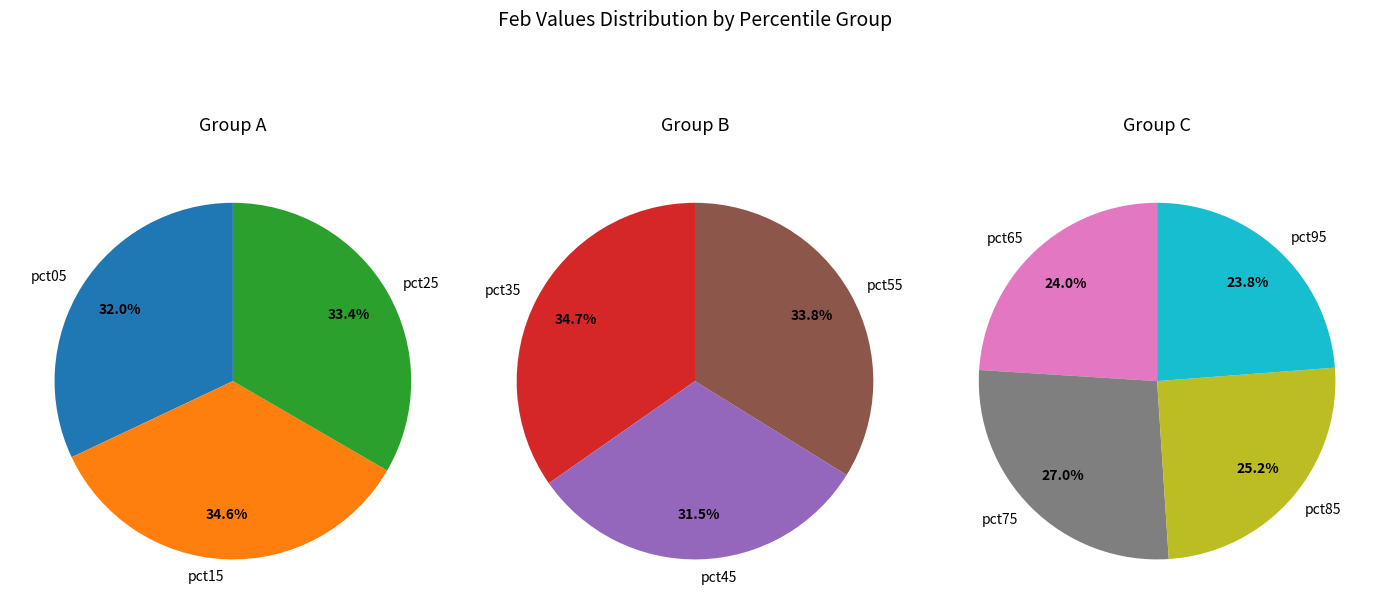

Is pct35 the majority of the pie?

No